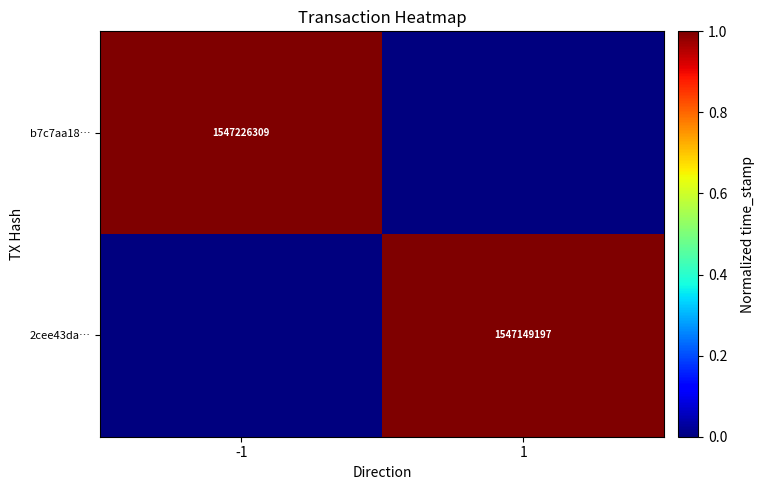

True or false: 2cee43da… has a value of 1547149197 at 1.

True